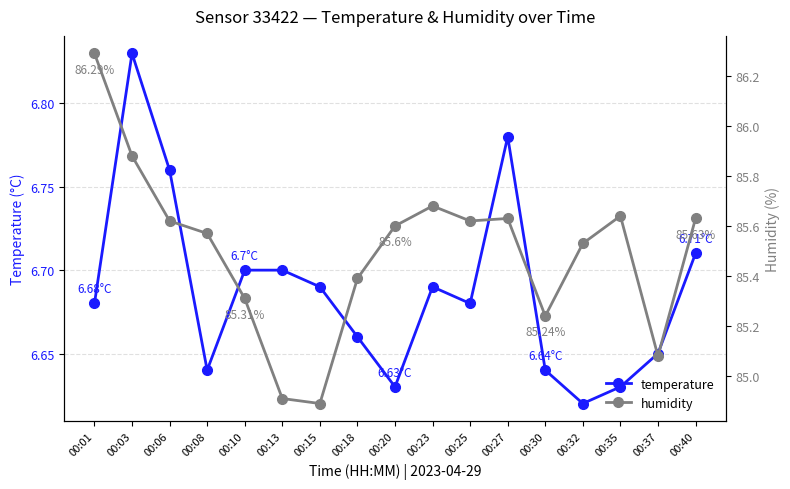

What value does the humidity series have at 00:23?

85.7